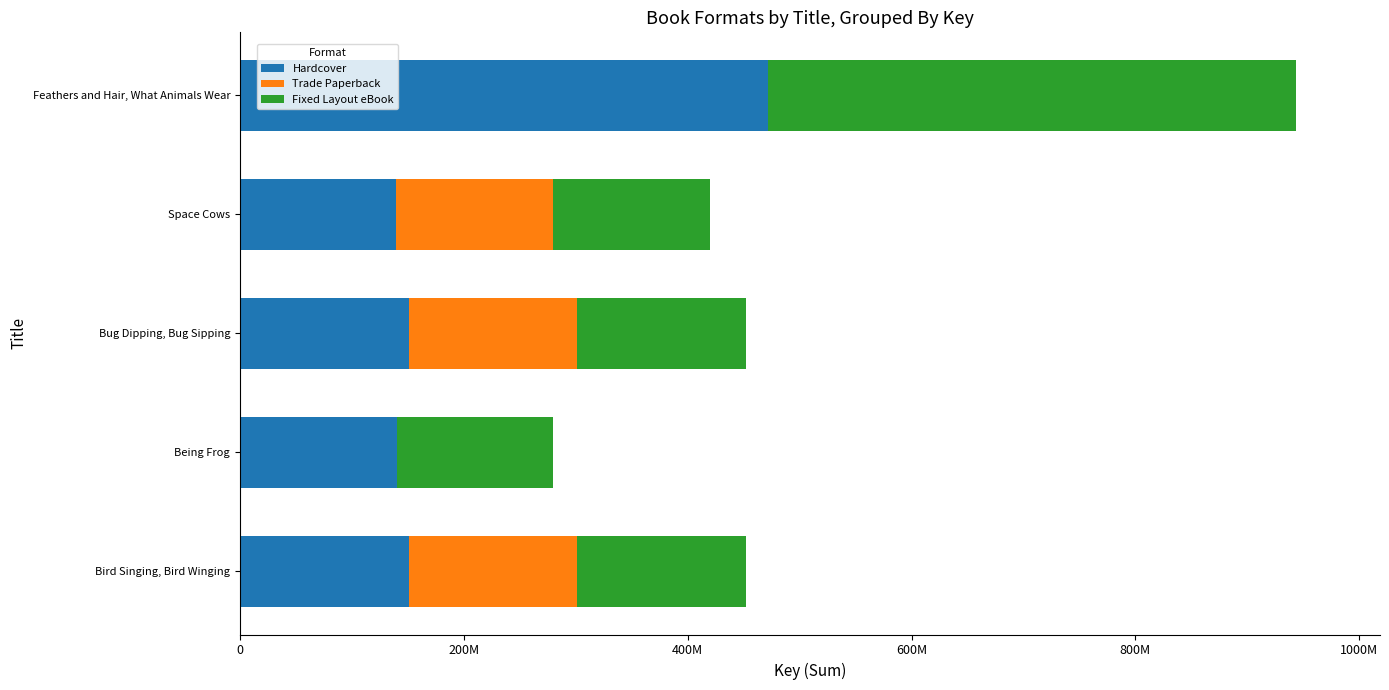

What are all the series names shown in the legend?

Hardcover, Trade Paperback, Fixed Layout eBook